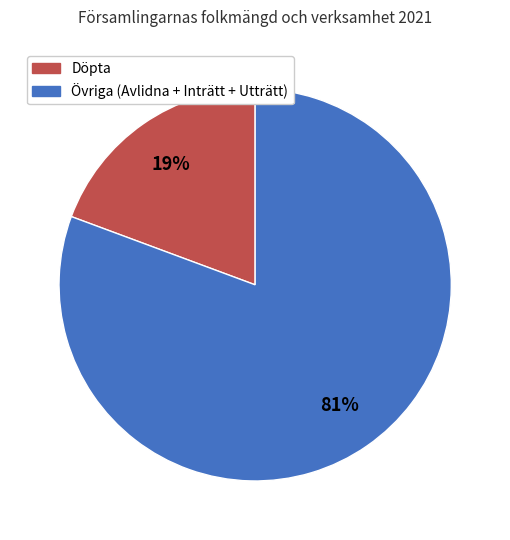

How many slices are in this pie chart?

2